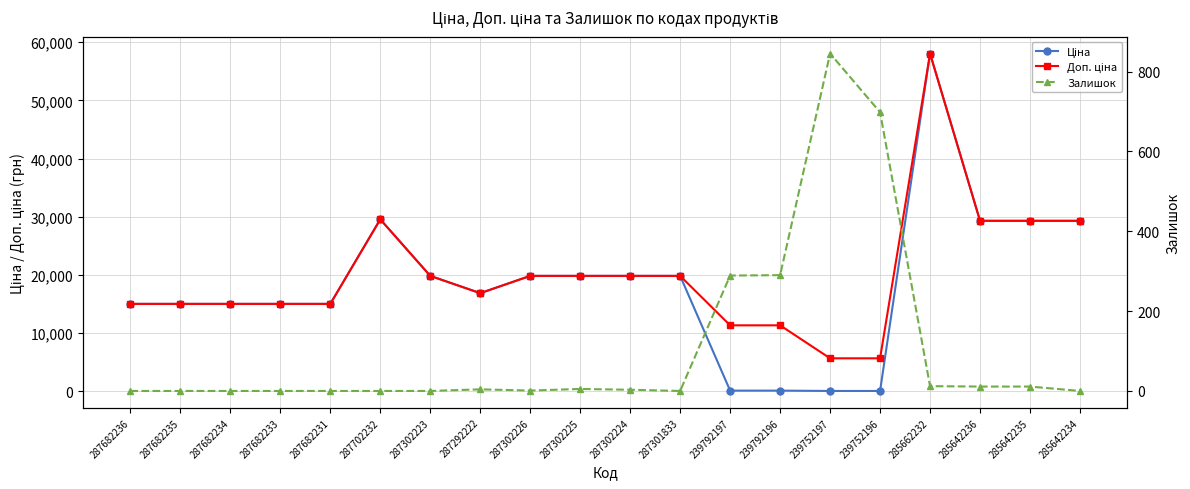

Where is the first local minimum for Ціна?

287292222